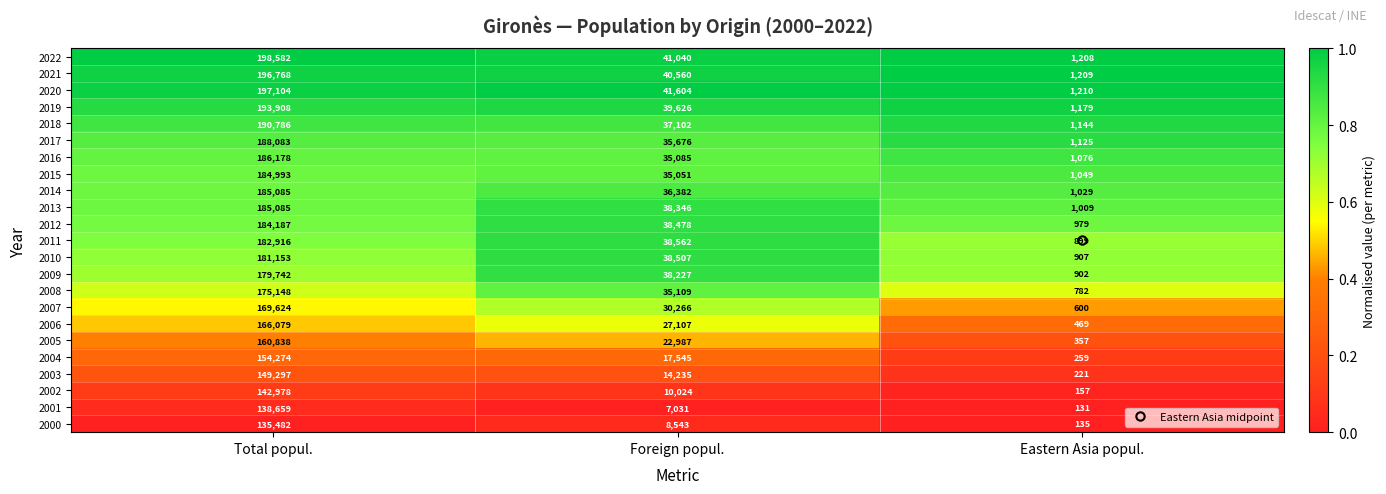

At Foreign popul., list the series in order from smallest to largest.

2001, 2000, 2002, 2003, 2004, 2005, 2006, 2007, 2015, 2016, 2008, 2017, 2014, 2018, 2009, 2013, 2012, 2010, 2011, 2019, 2021, 2022, 2020